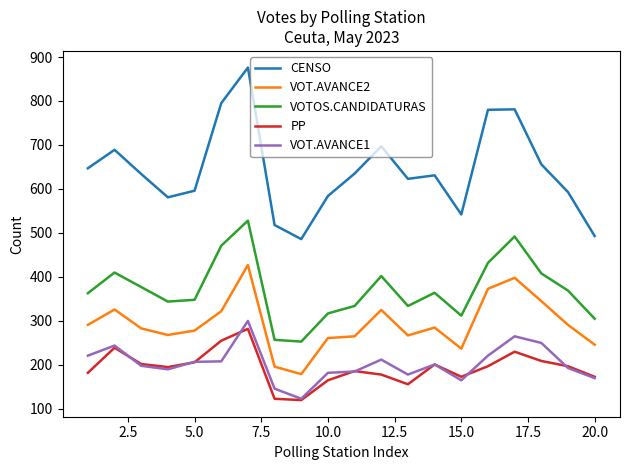

True or false: PP and VOT.AVANCE2 cross at least once.

False